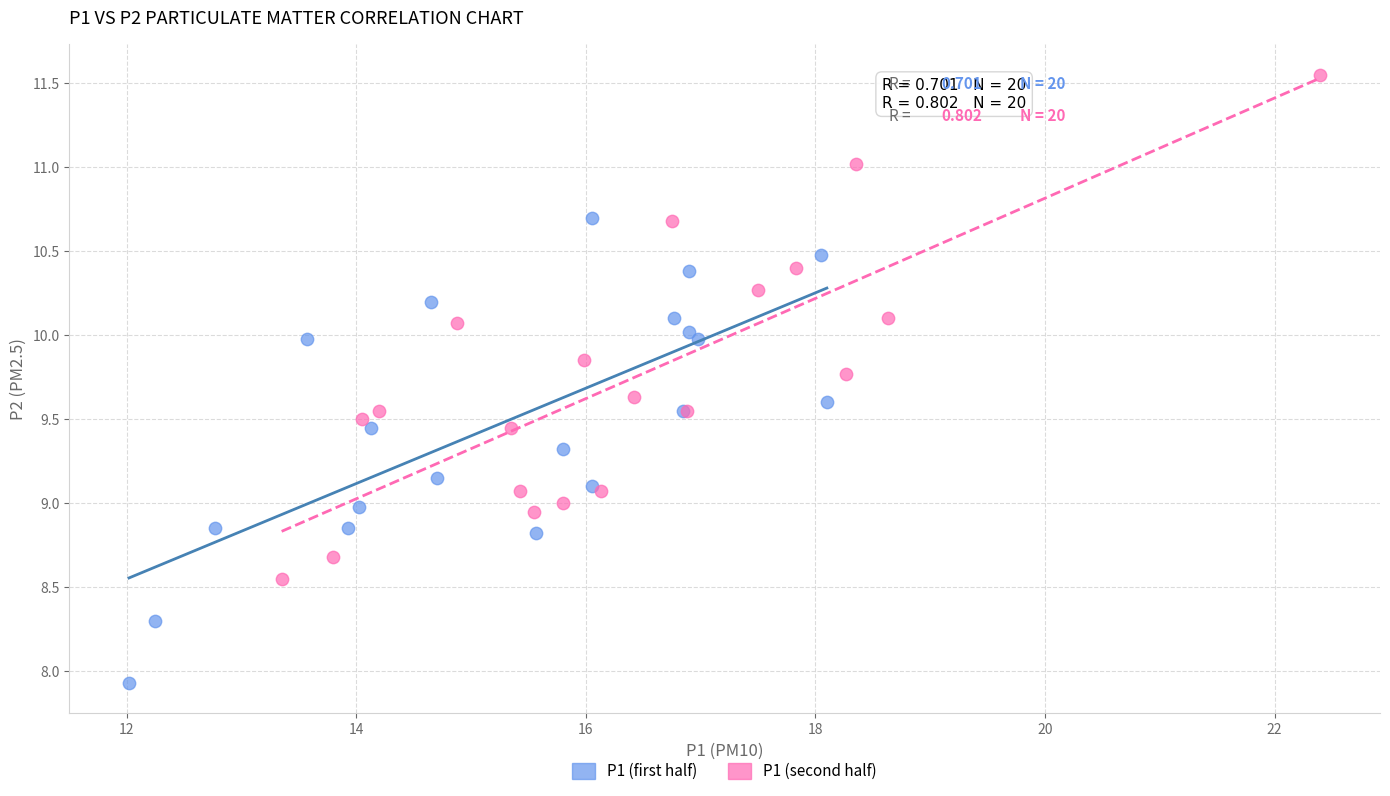

Which series has the largest Y range (max minus min)?

P1 (second half)